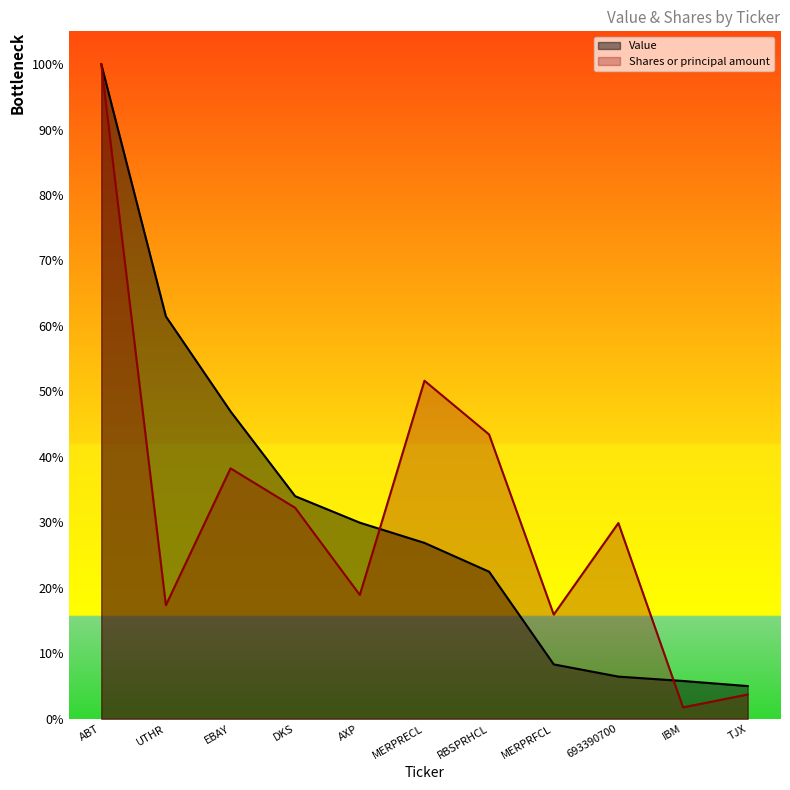

Does the chart display data point markers on the line(s)?

No